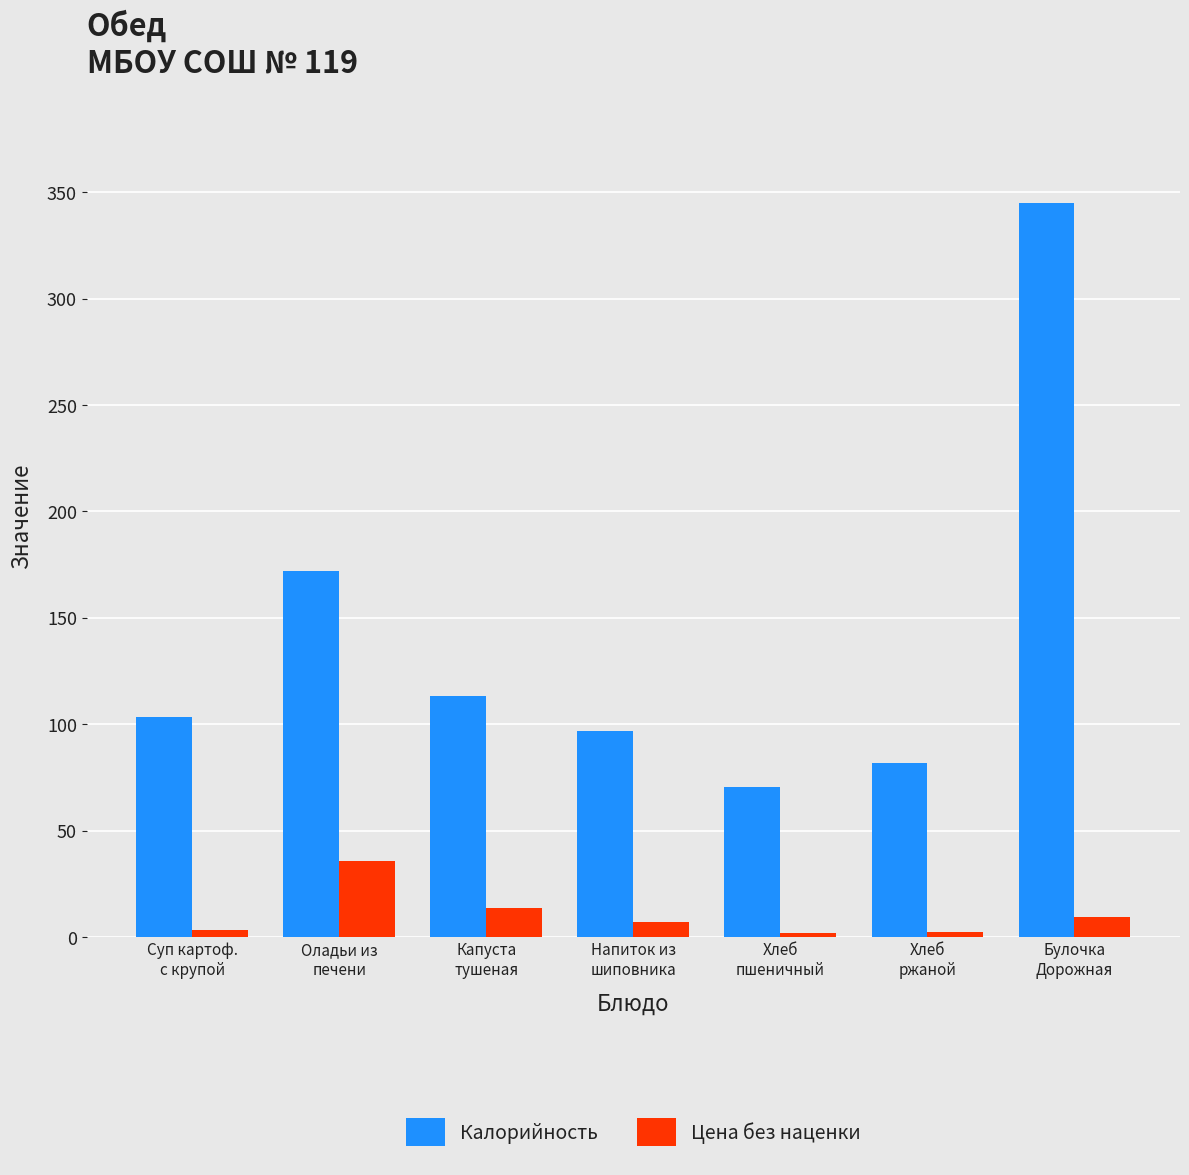

Which series has the widest spread of values?

Калорийность